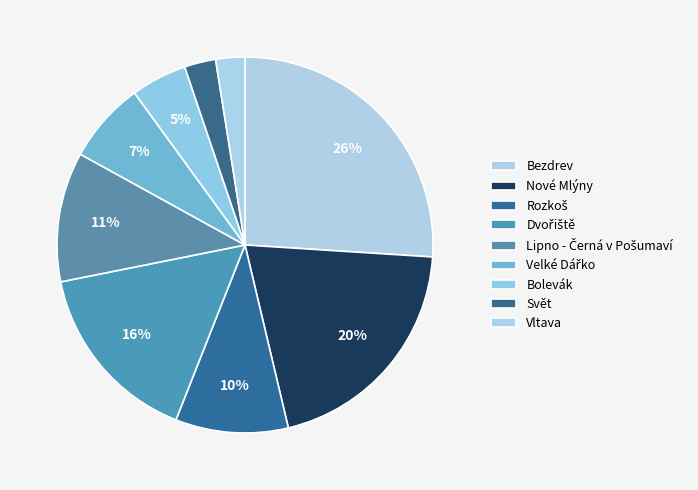

How many slices are in this pie chart?

9